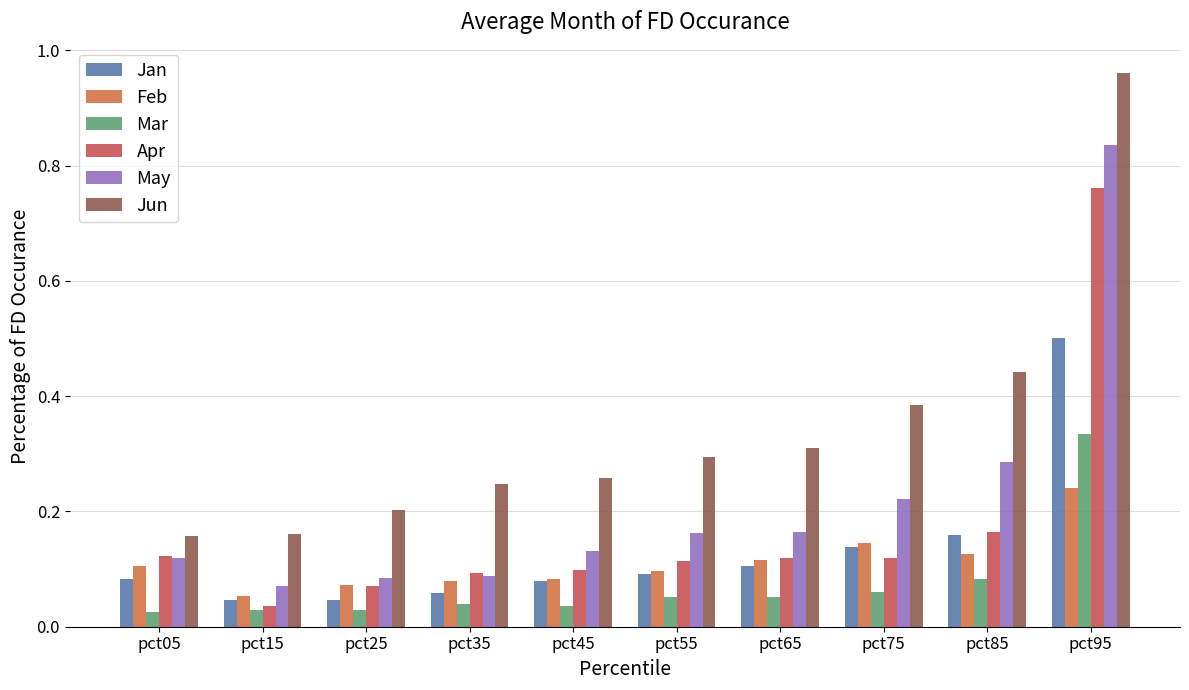

Reading right to left, extract all data points from this chart.

Jan: 0.5	0.2	0.1	0.1	0.1	0.1	0.1	0.0	0.0	0.1
Feb: 0.2	0.1	0.1	0.1	0.1	0.1	0.1	0.1	0.1	0.1
Mar: 0.3	0.1	0.1	0.1	0.1	0.0	0.0	0.0	0.0	0.0
Apr: 0.8	0.2	0.1	0.1	0.1	0.1	0.1	0.1	0.0	0.1
May: 0.8	0.3	0.2	0.2	0.2	0.1	0.1	0.1	0.1	0.1
Jun: 1.0	0.4	0.4	0.3	0.3	0.3	0.2	0.2	0.2	0.2